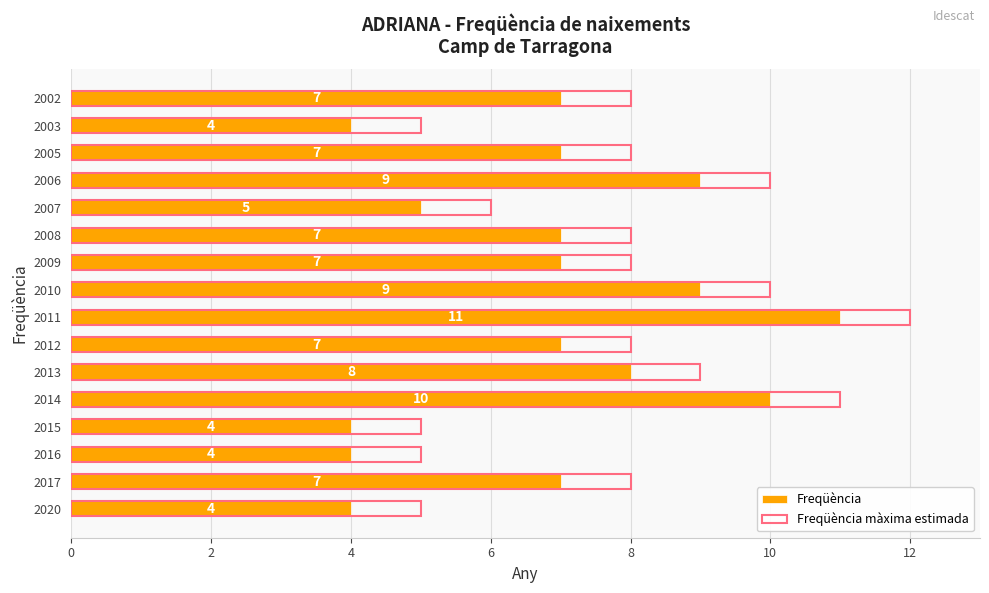

True or false: Freqüència màxima estimada has a value of 5 at 2005.

False